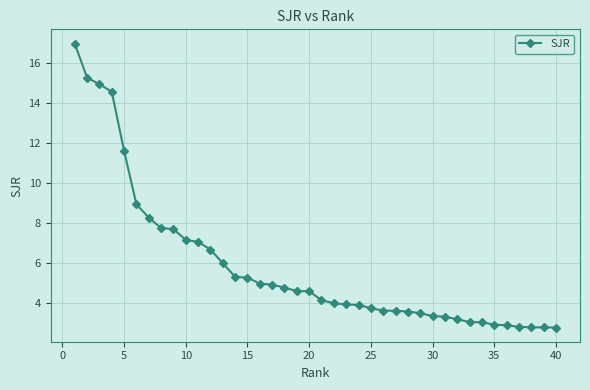

What is the maximum value shown in the chart?

17.0